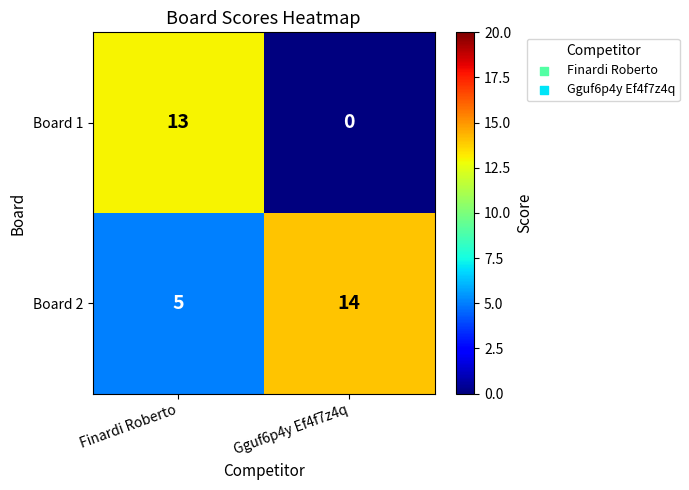

How many distinct data groups are displayed?

2